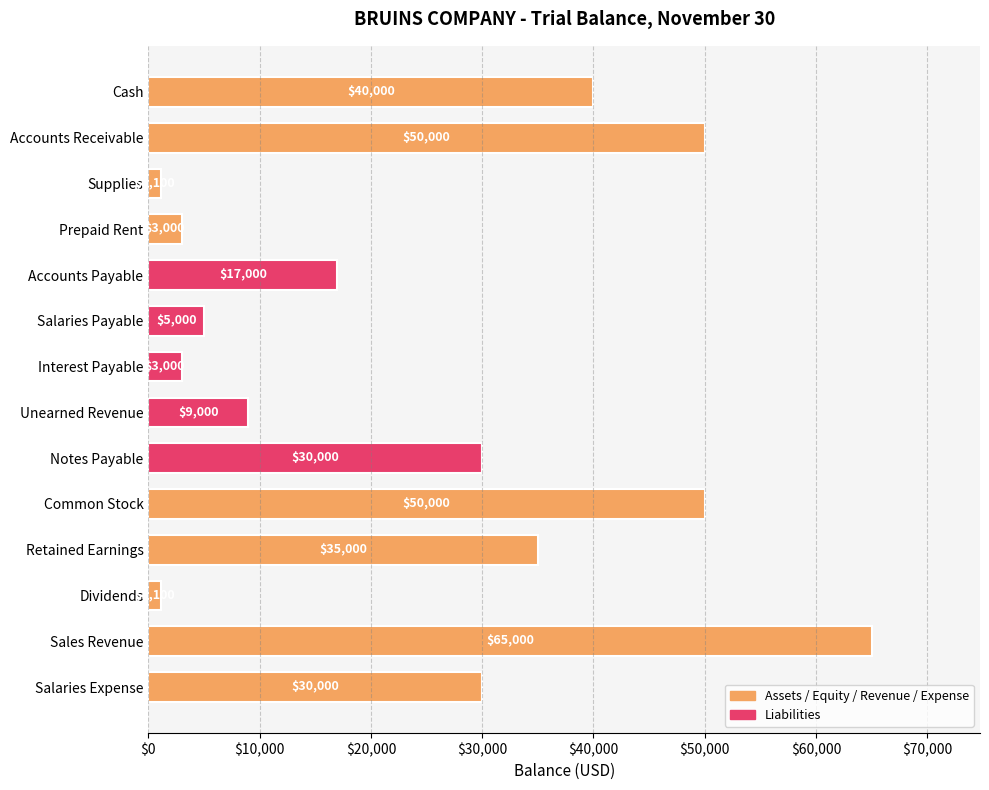

Reading top to bottom, list all the values displayed in this chart.

Cash=40000	Accounts Receivable=50000	Supplies=1100	Prepaid Rent=3000	Accounts Payable=17000	Salaries Payable=5000	Interest Payable=3000	Unearned Revenue=9000	Notes Payable=30000	Common Stock=50000	Retained Earnings=35000	Dividends=1100	Sales Revenue=65000	Salaries Expense=30000